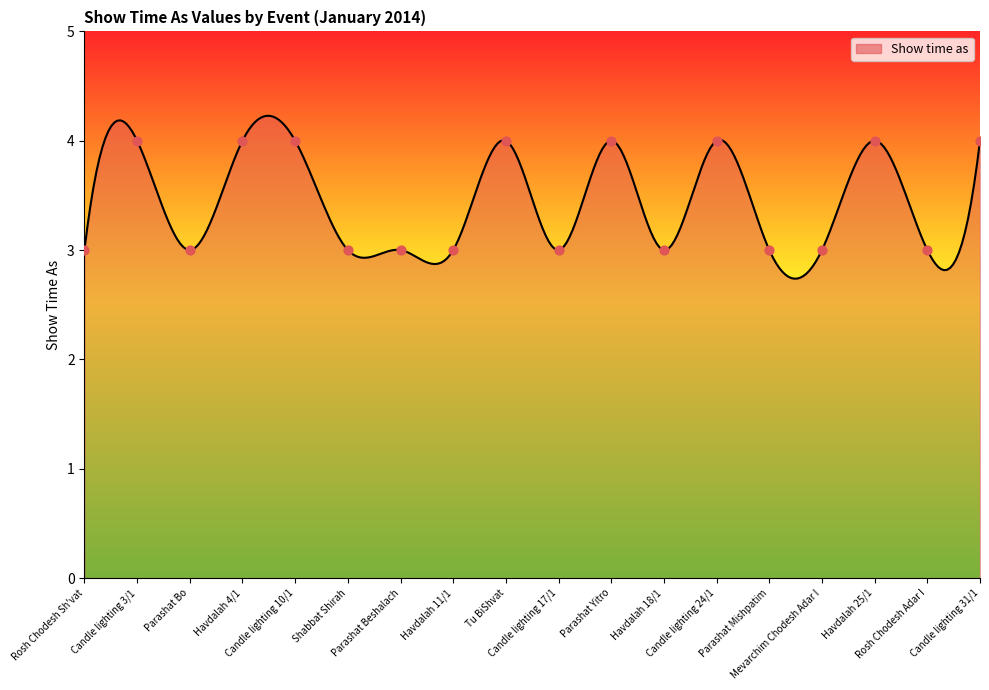

What is the change in value from Candle lighting 10/1 to Candle lighting 17/1?

-1